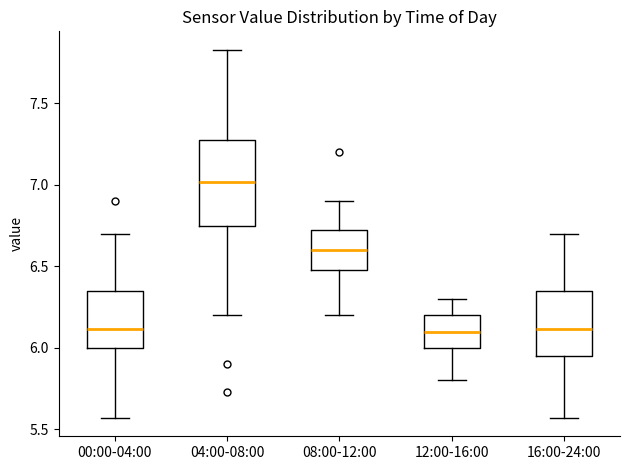

Reading left to right, read every box against the y-axis: the position of its median line, the range the box covers, and the ends of its whiskers. The values are not printed on the chart, so give them approximately, as read against the axis.

00:00-04:00: median 6.10, box 6.00 to 6.35, whiskers 5.55 to 6.70
04:00-08:00: median 7.00, box 6.75 to 7.30, whiskers 6.20 to 7.85
08:00-12:00: median 6.60, box 6.50 to 6.75, whiskers 6.20 to 6.90
12:00-16:00: median 6.10, box 6.00 to 6.20, whiskers 5.80 to 6.30
16:00-24:00: median 6.10, box 5.95 to 6.35, whiskers 5.55 to 6.70